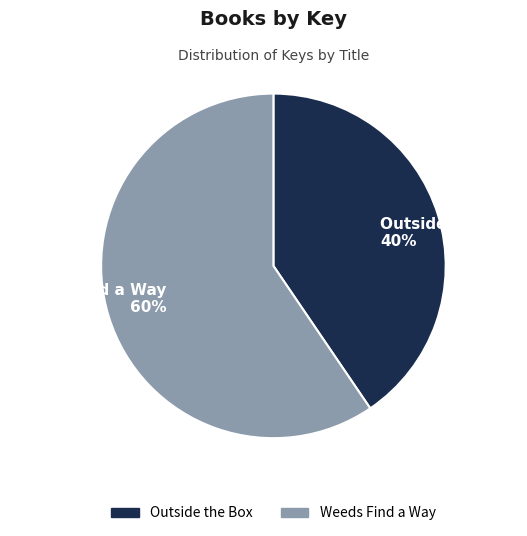

Is there a majority slice in this chart?

Yes